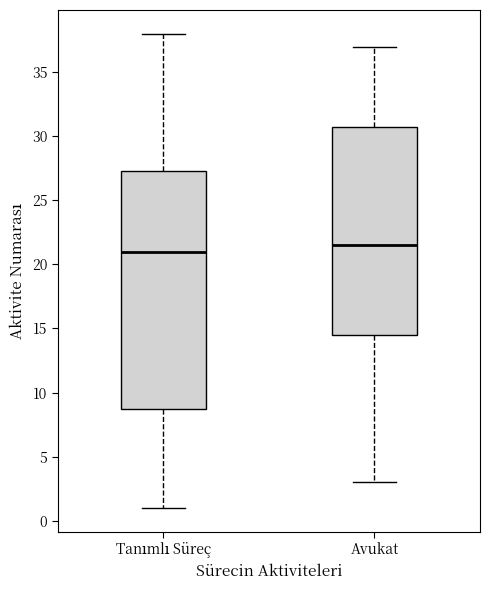

Where does the lower whisker of the box for Avukat end on the y-axis? The values are not printed on the chart, so give them approximately, as read against the axis.

3.0